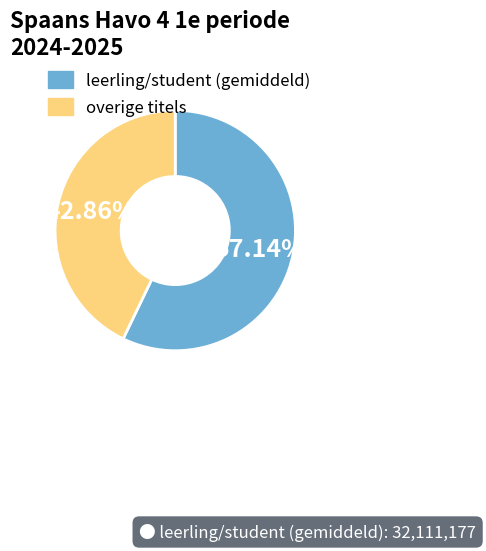

Between leerling/student (gemiddeld) and overige titels, which is larger?

leerling/student (gemiddeld)